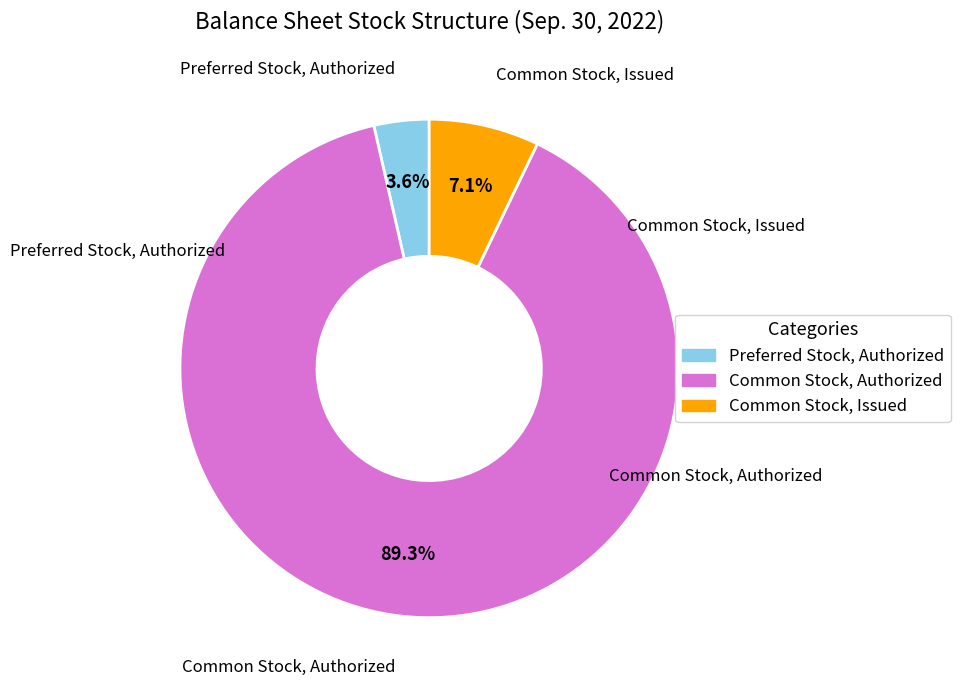

What is the majority slice?

Common Stock, Authorized